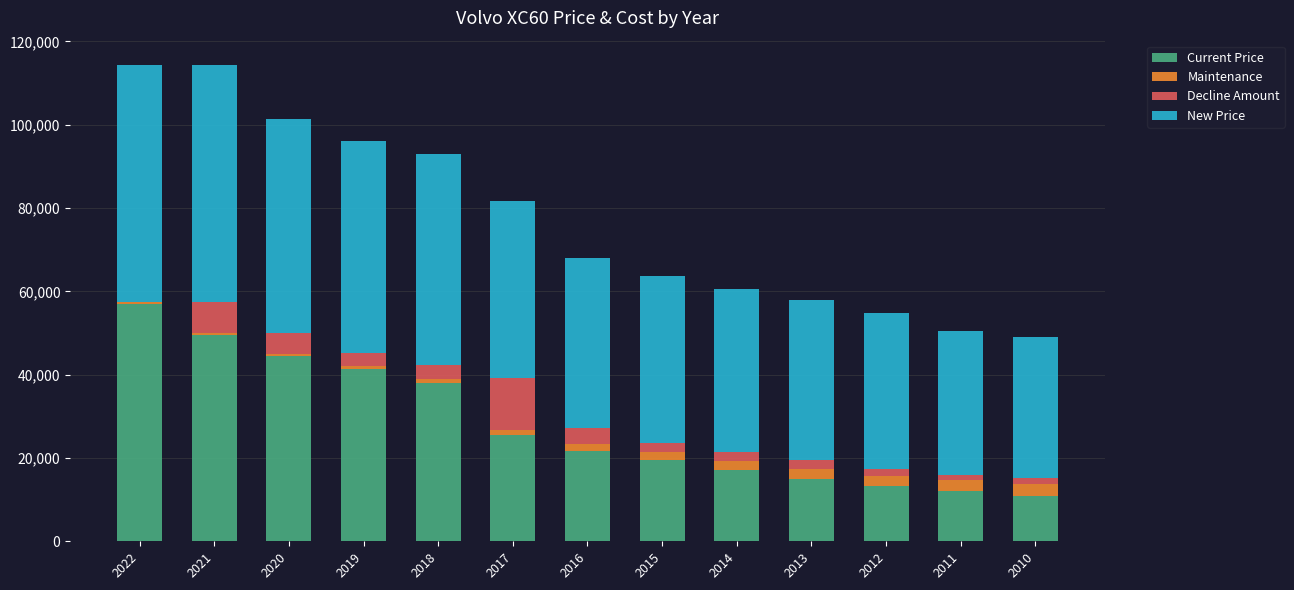

What is the highest value of the Current Price series?

57015